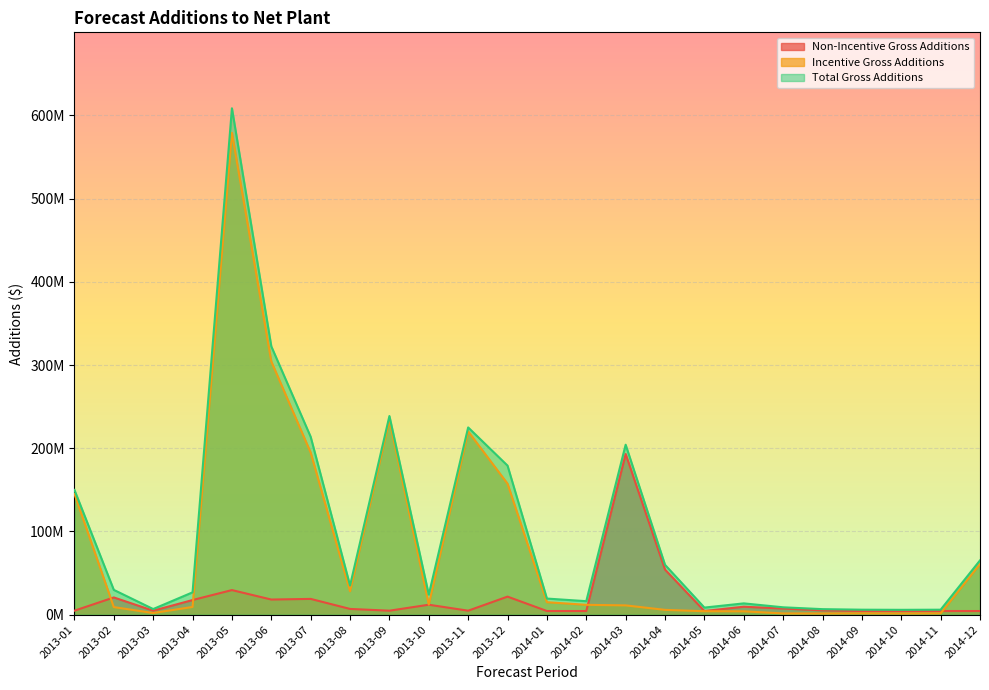

Rank the series at 2013-04 from lowest to highest value.

Incentive Gross Additions, Non-Incentive Gross Additions, Total Gross Additions